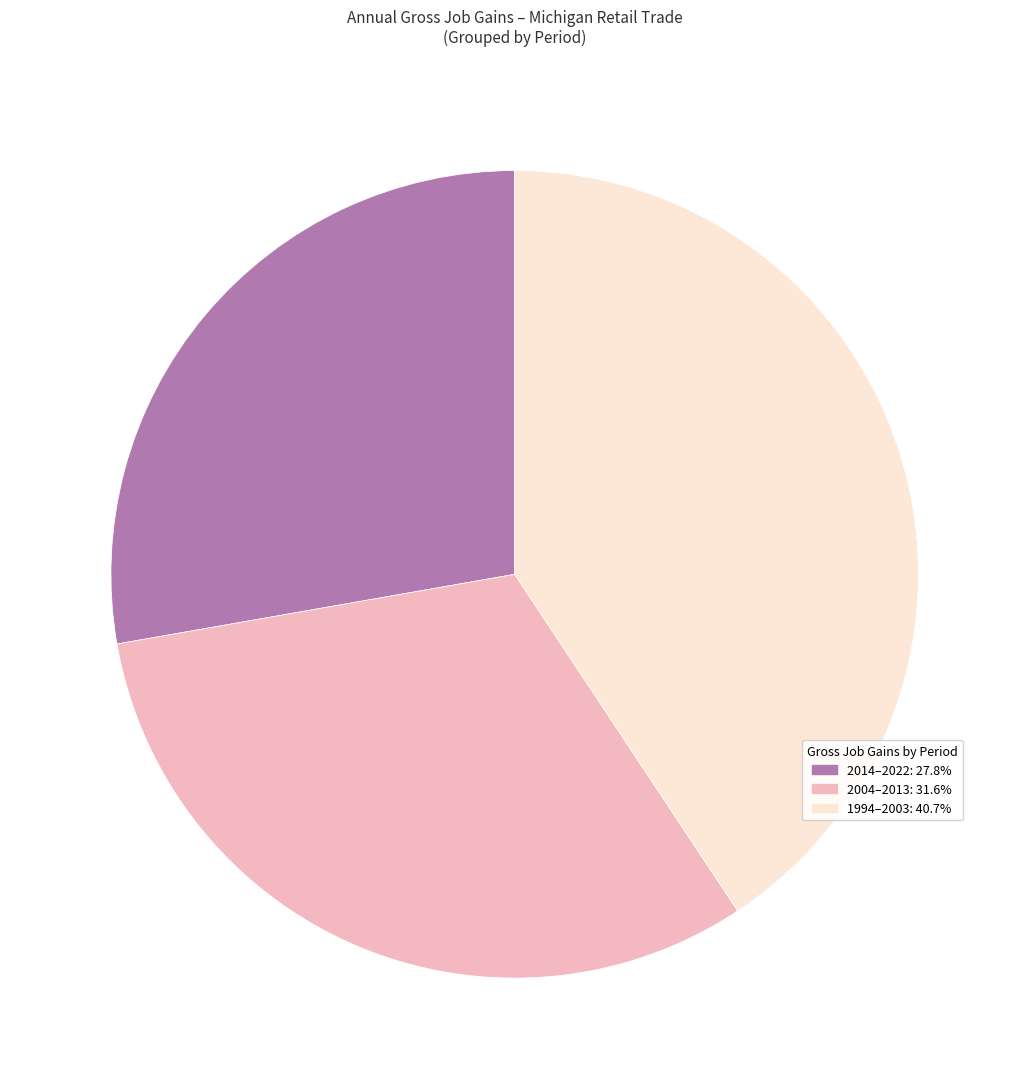

Count the number of slices in the pie.

3